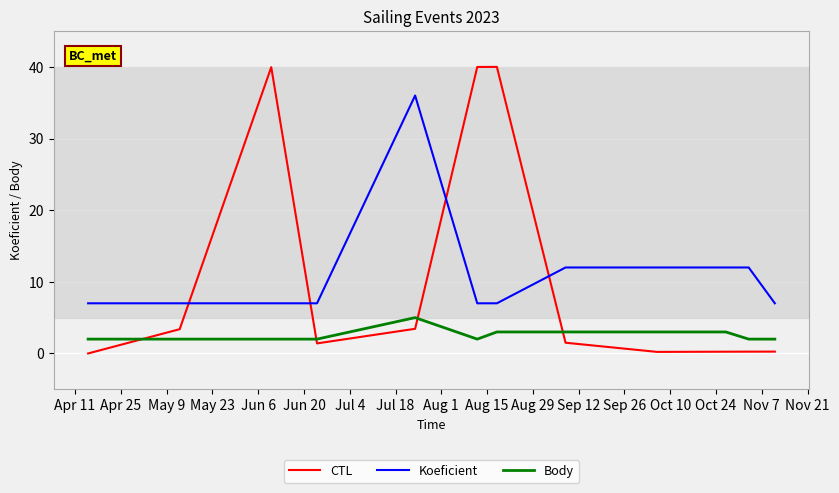

What is the lowest value of the Koeficient series?

7.0